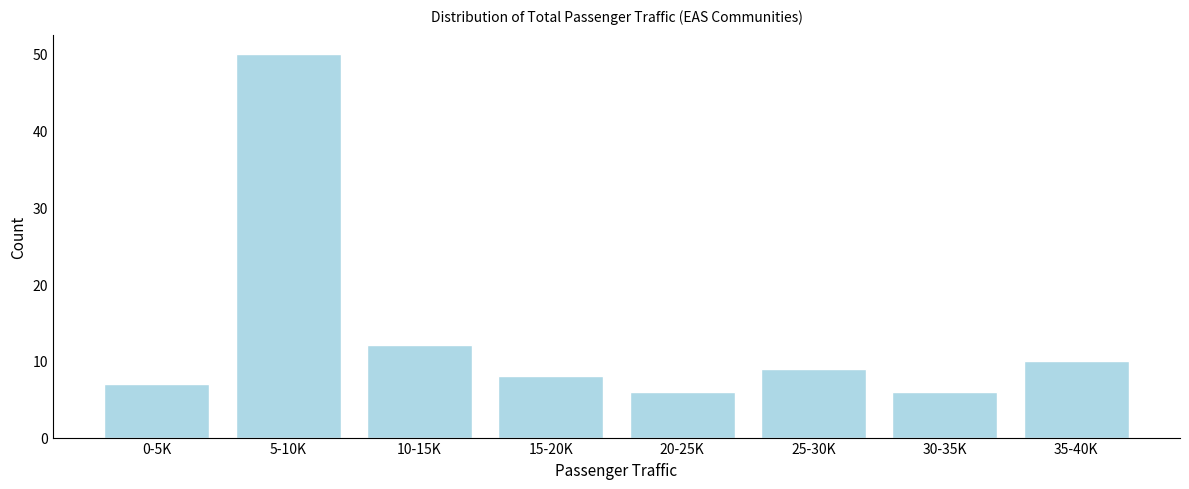

Reading left to right, list all the values displayed in this chart.

7	50	12	8	6	9	6	10